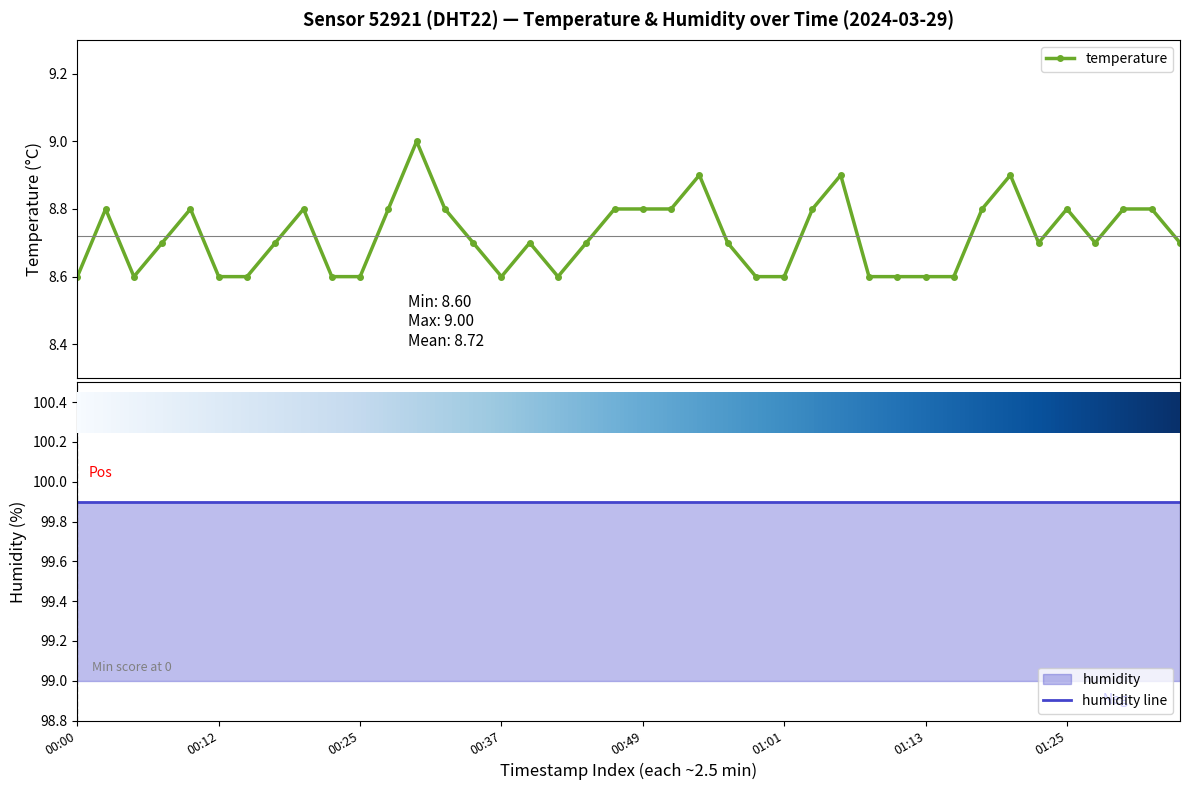

What is the label of the 30th point from the left?

29